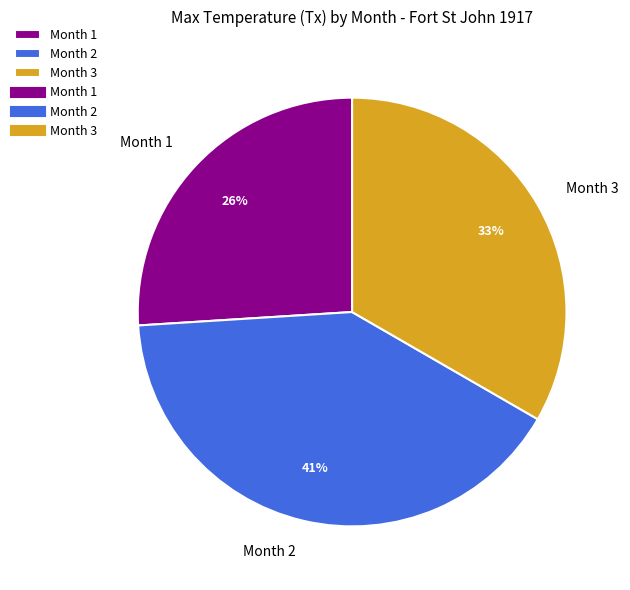

Do Month 3 and Month 1 together represent more than half of the pie?

Yes